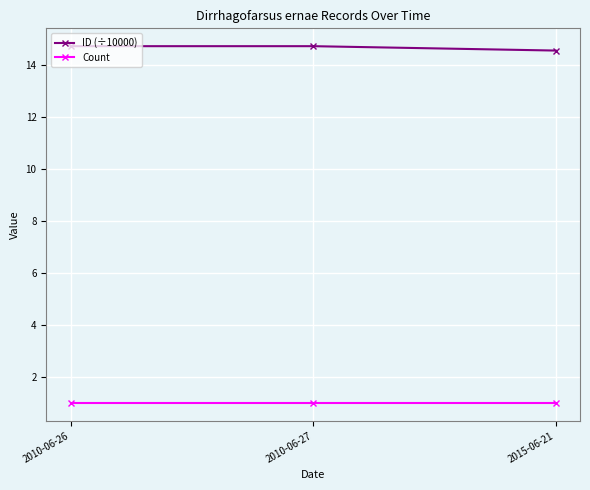

Is the value of Count at 2015-06-21 greater than the value of ID (÷10000) at 2010-06-27?

No